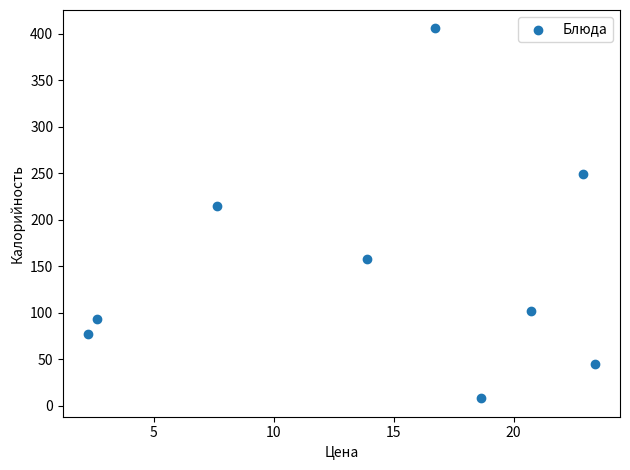

What Y value in the scatter plot is closest to 206?

215.0